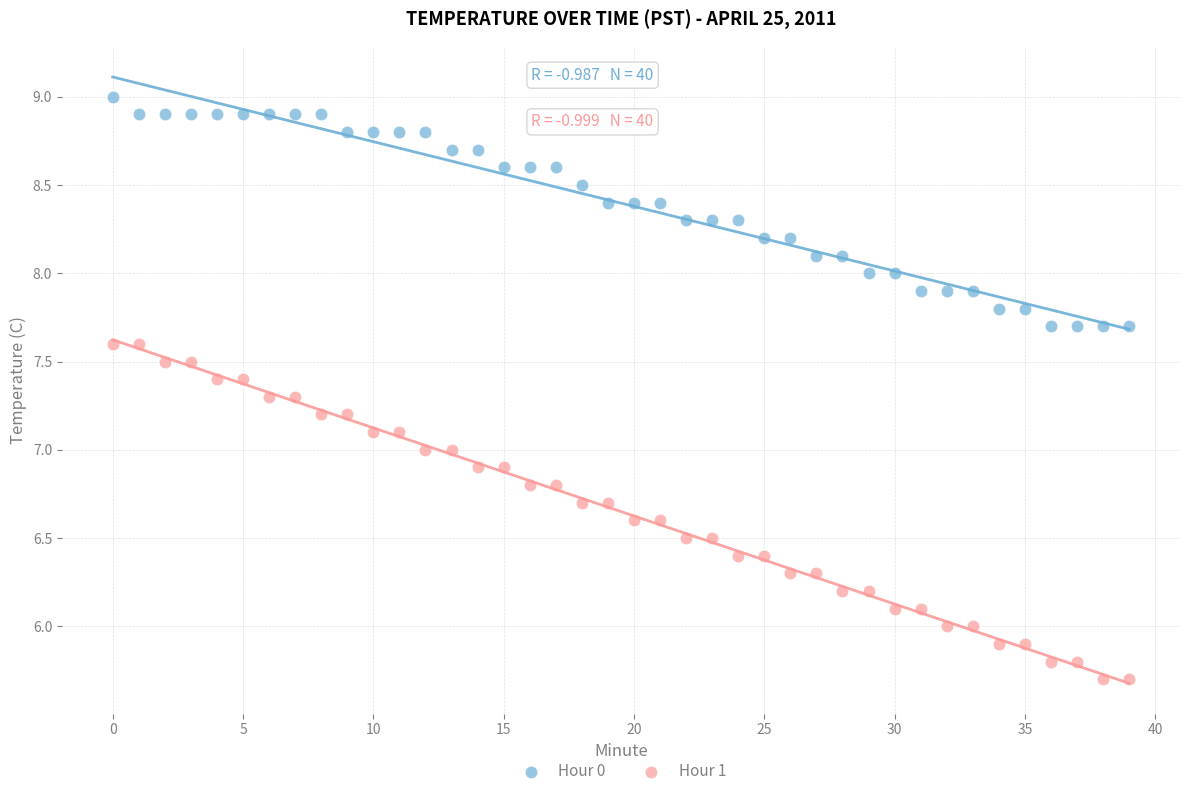

Which series contains the lowest Y value?

Hour 1